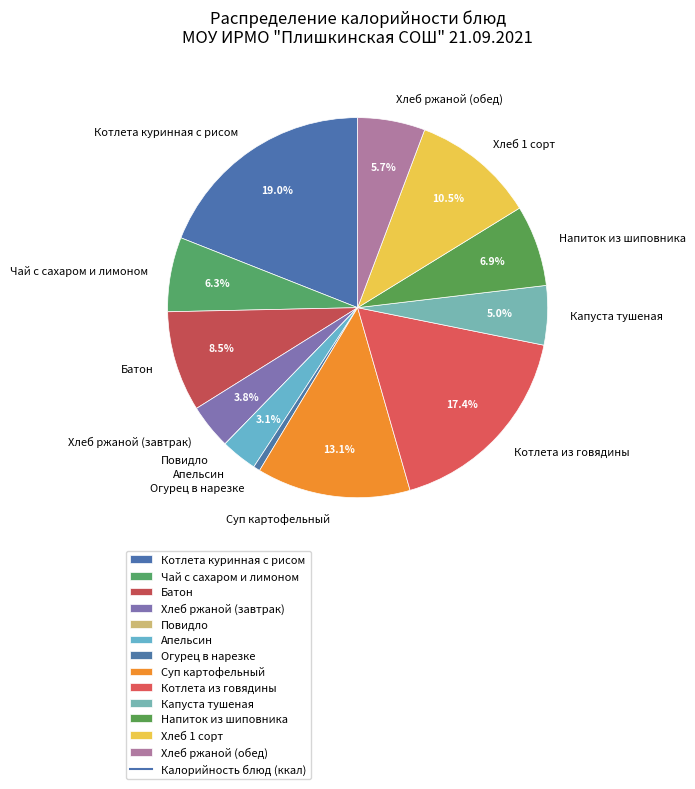

To the nearest percent, what is the average slice percentage?

8%